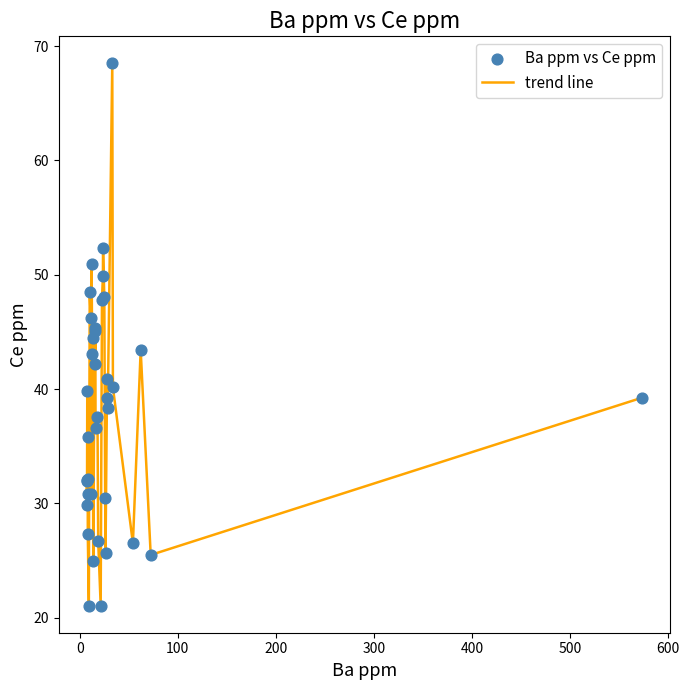

What is the smallest value displayed?

21.1